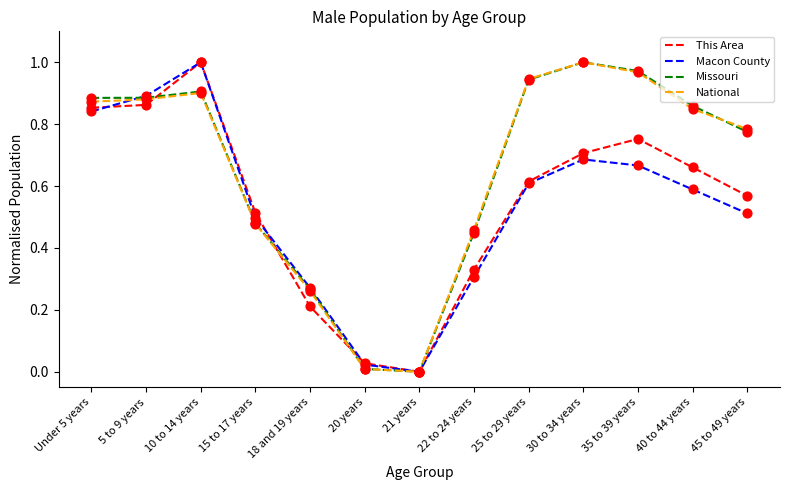

At which category is the sum across all series the highest?

10 to 14 years